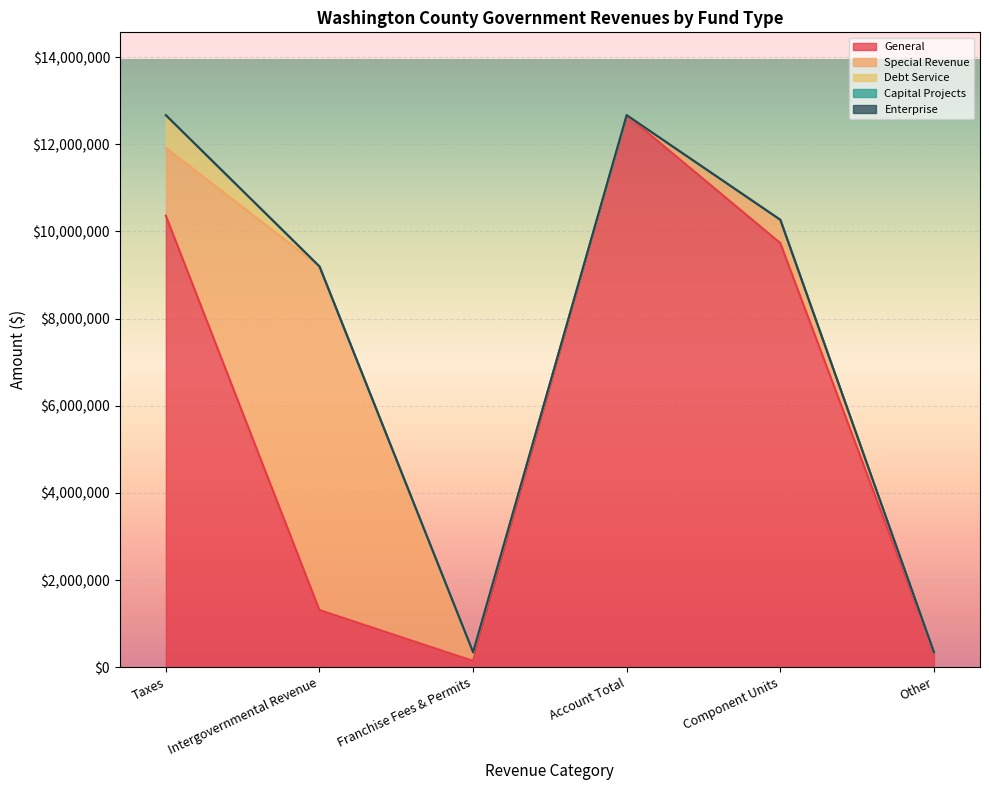

How many data points does each series have?

6